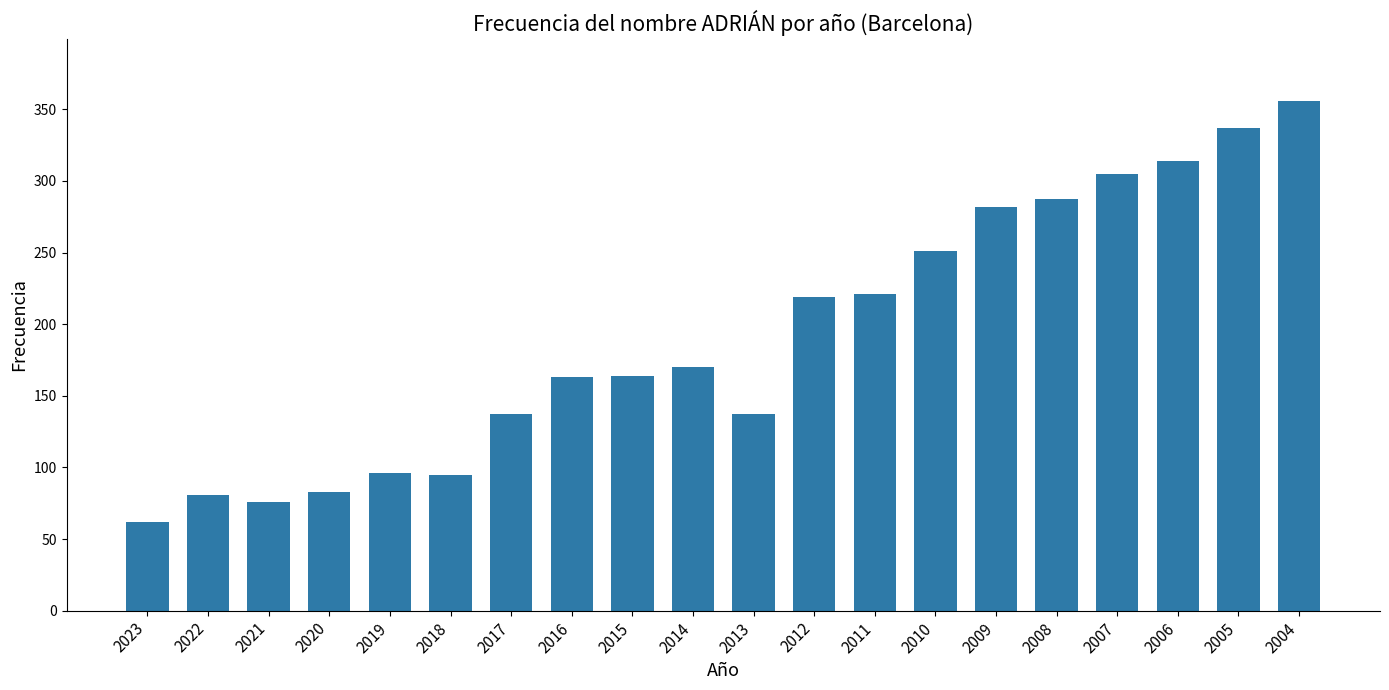

What is the difference between the values at 2017 and 2016?

26